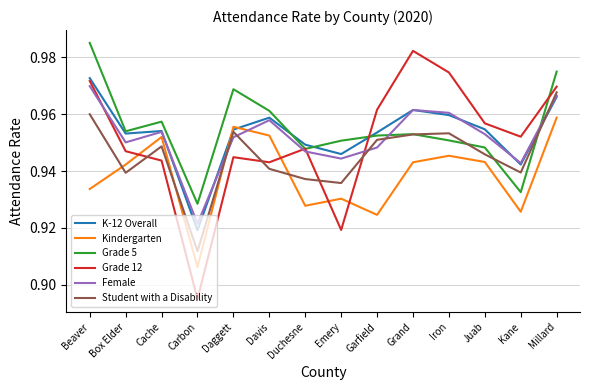

Between Daggett and Garfield, which series saw the biggest shift?

Kindergarten